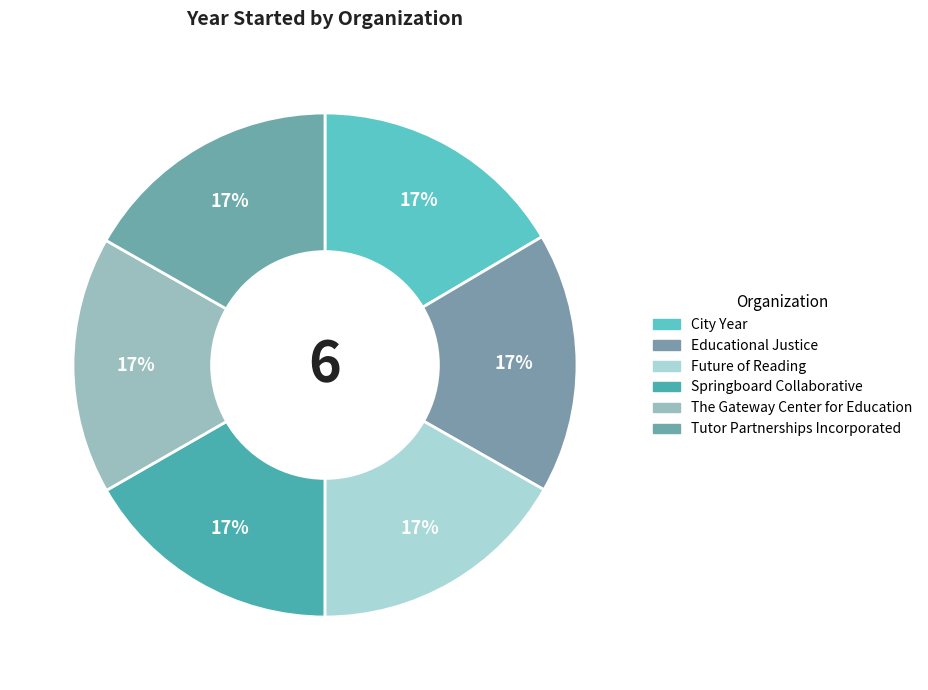

How many segments does this pie chart have?

6